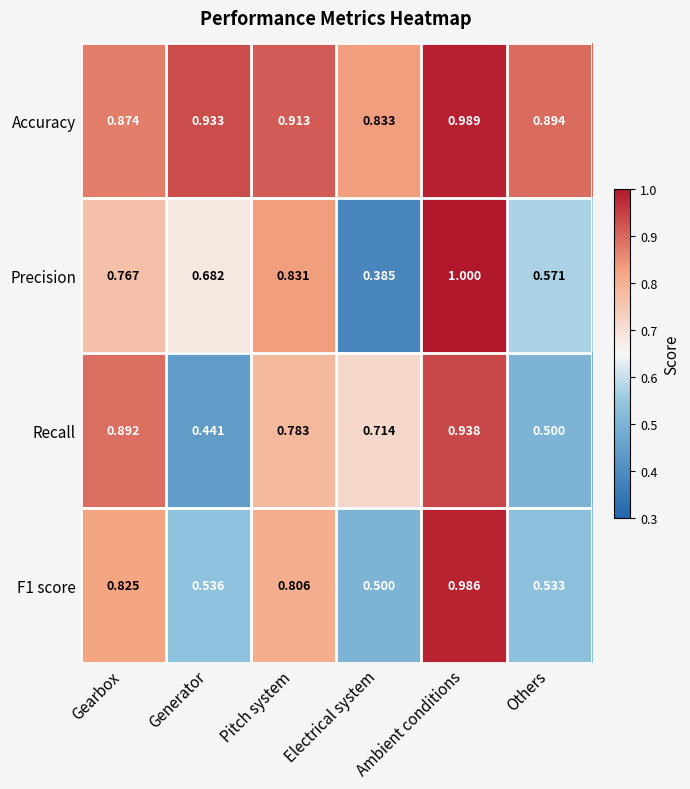

At which category does the chart reach its peak across all series?

Ambient conditions